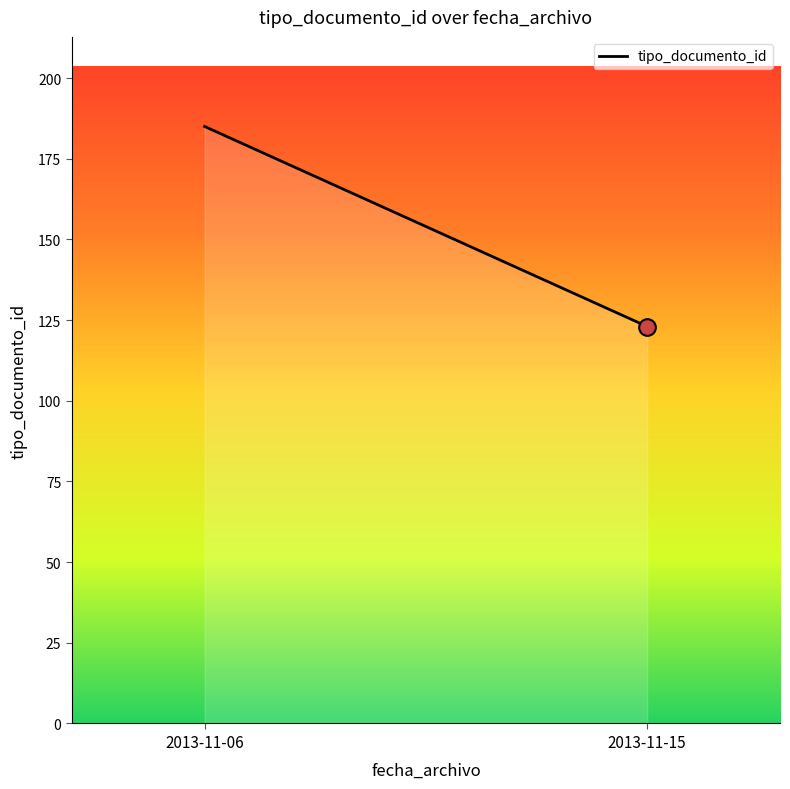

Which has a higher value, 2013-11-06 or 2013-11-15?

2013-11-06